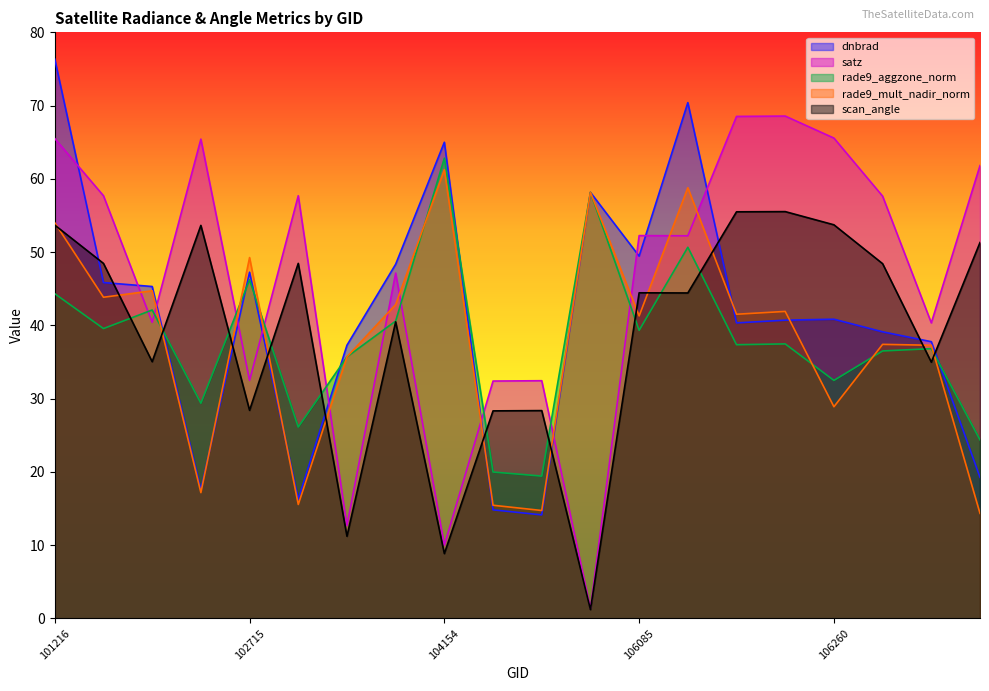

What is the average value of the satz series?

46.1